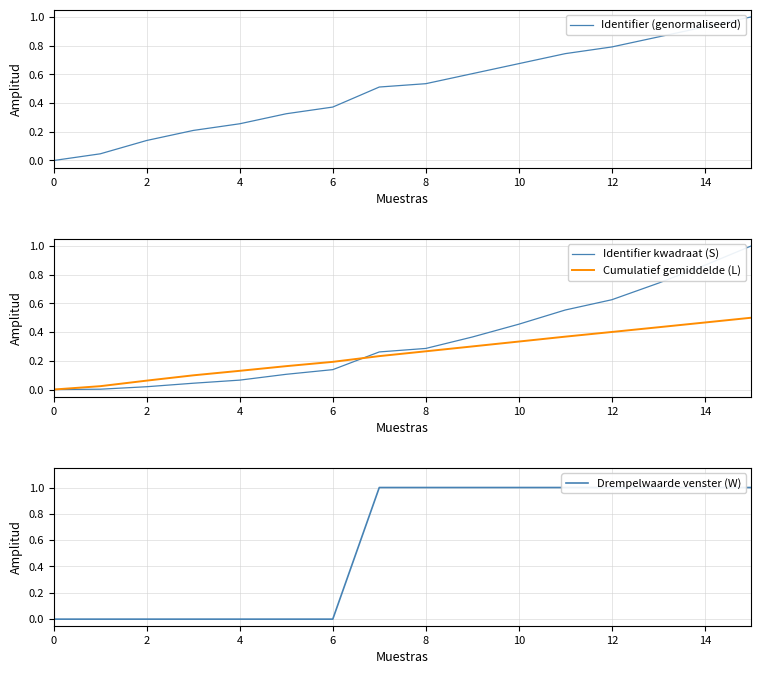

What is the sum of all Identifier kwadraat (S) values?

5.5